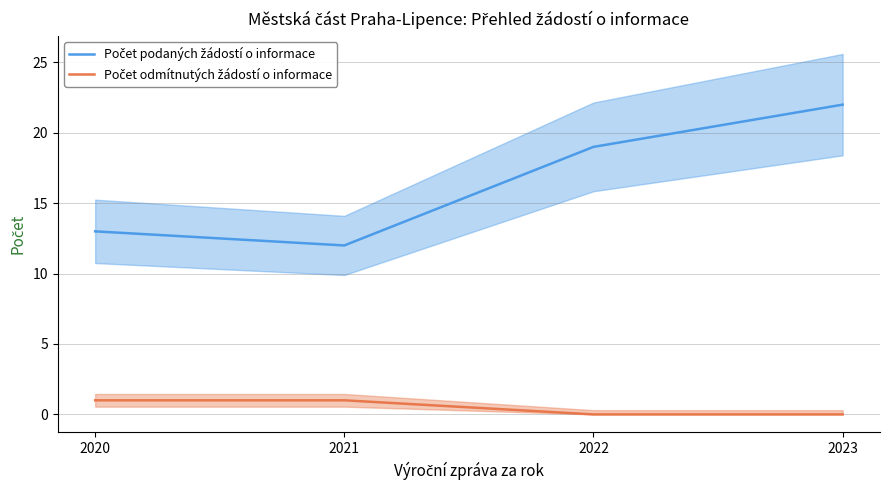

What is the greatest value displayed?

22